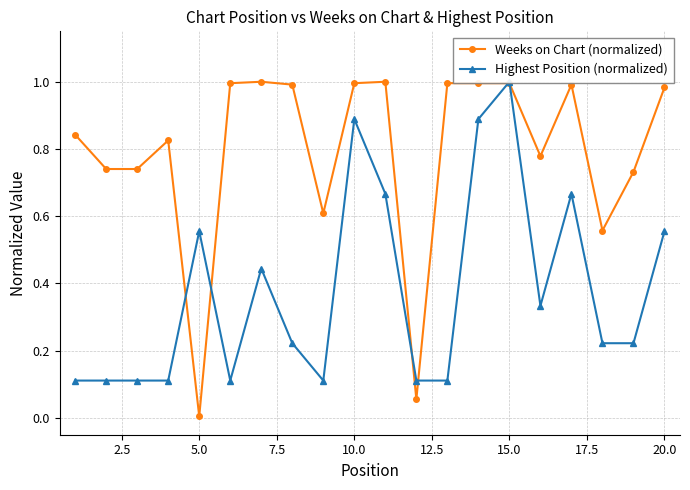

What is the lowest value of the Highest Position (normalized) series?

0.1